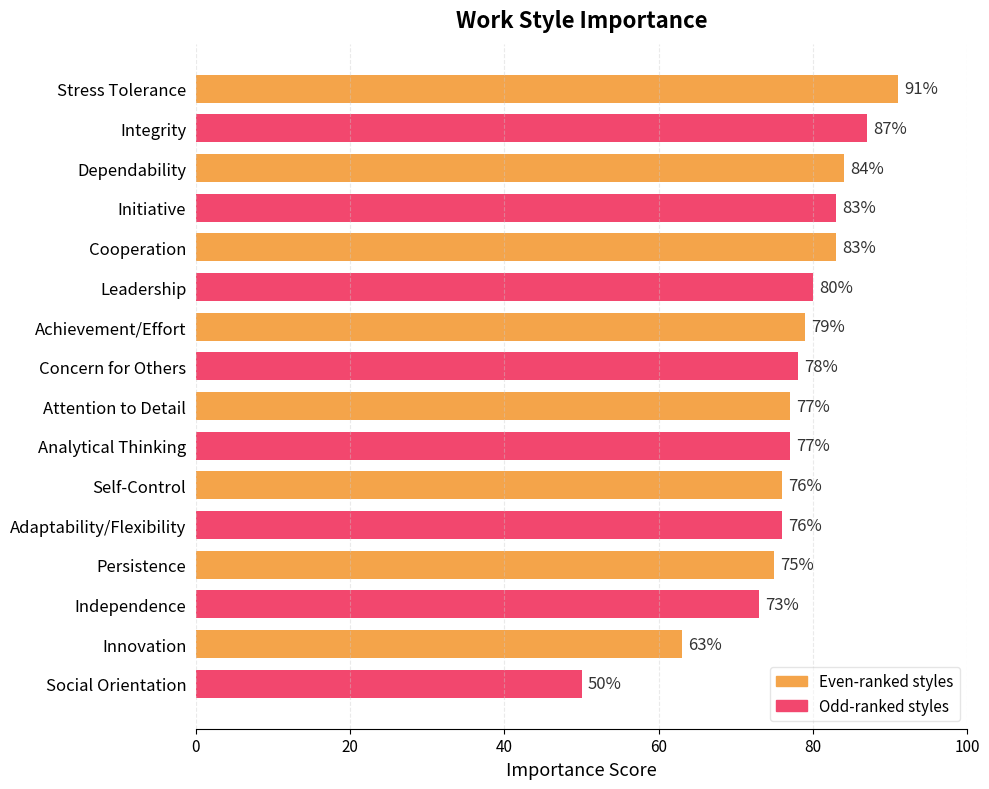

Are the bars horizontal?

Yes